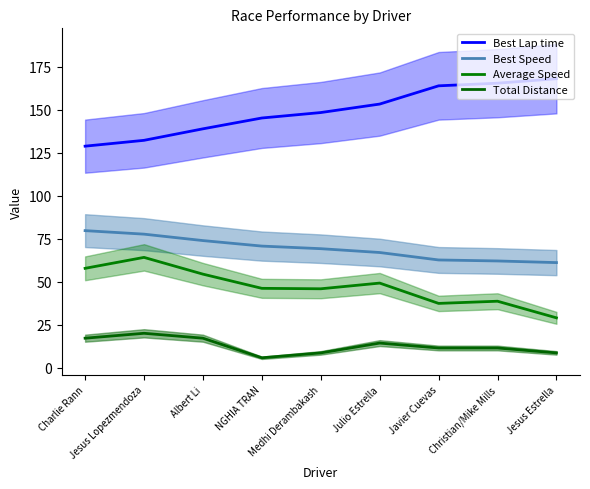

Where does the Best Speed series first go above 69?

Charlie Rann